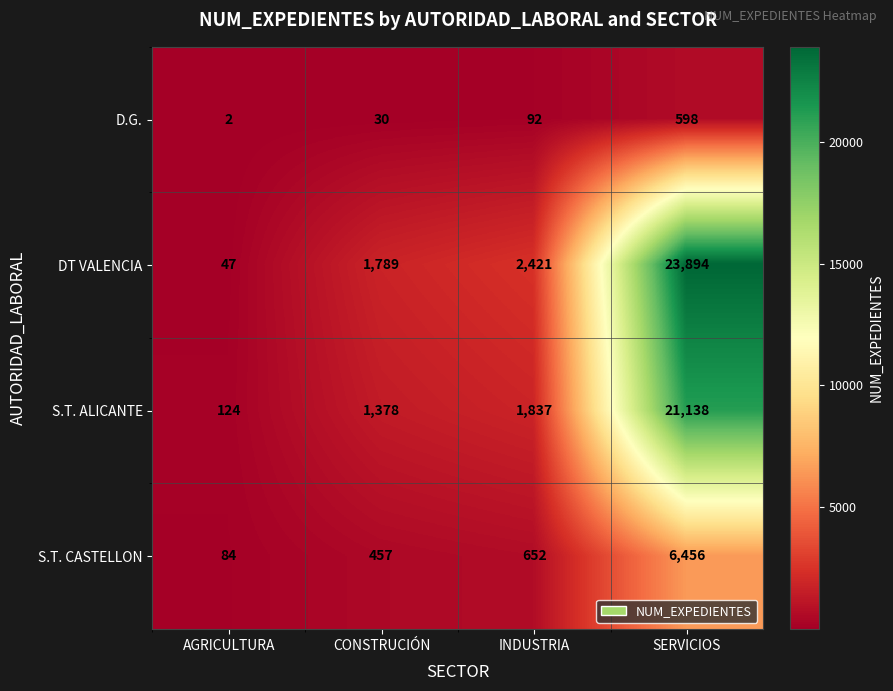

Reading left to right, list all the values displayed in this chart.

D.G.: 2	30	92	598
DT VALENCIA: 47	1789	2421	23894
S.T. ALICANTE: 124	1378	1837	21138
S.T. CASTELLON: 84	457	652	6456